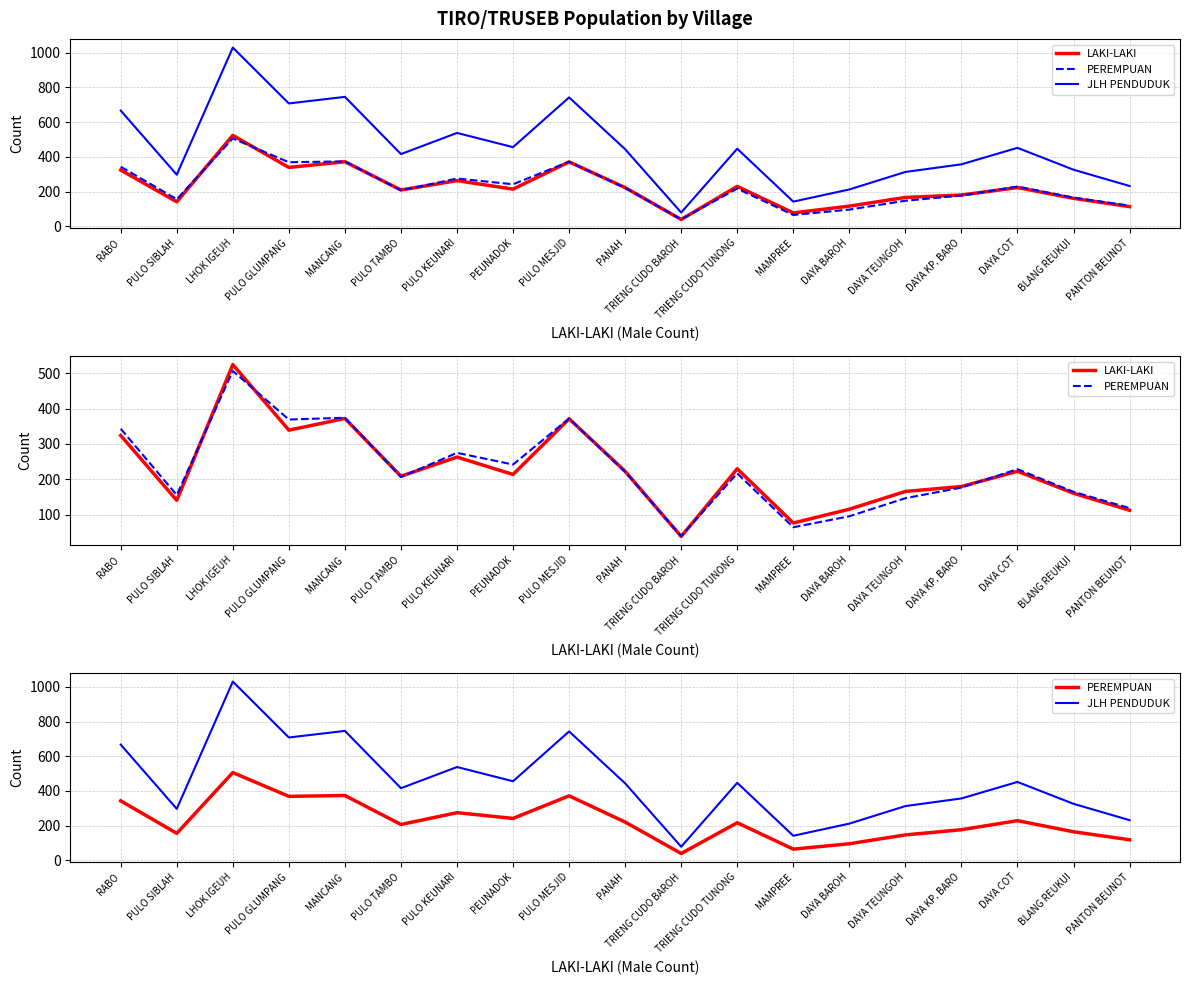

At which label does LAKI-LAKI reach its minimum?

TRIENG CUDO BAROH